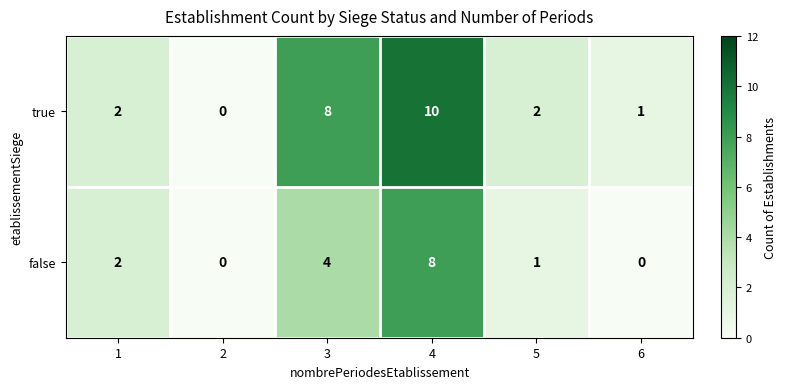

What is the maximum value for false?

8